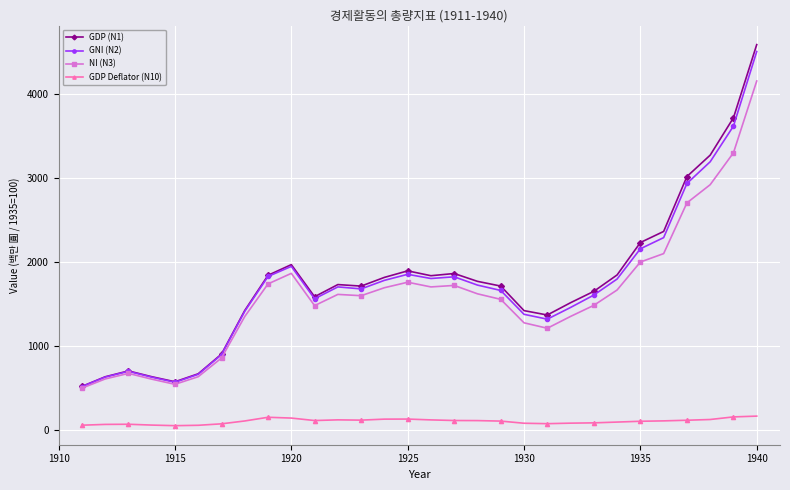

True or false: NI (N3) has more than 2 points higher than both neighbors.

True